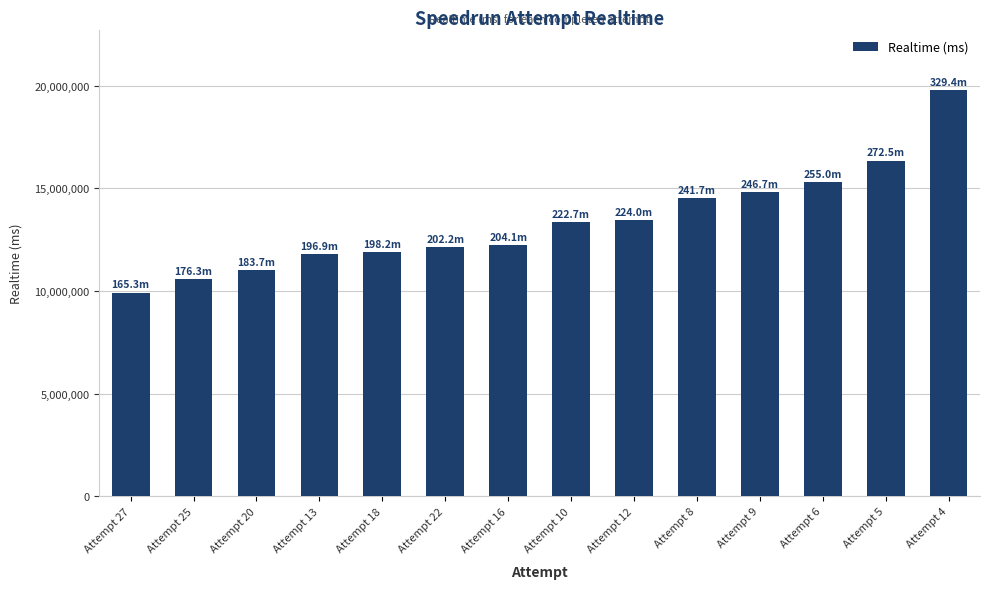

What is the difference between the values at Attempt 25 and Attempt 4?

9182505